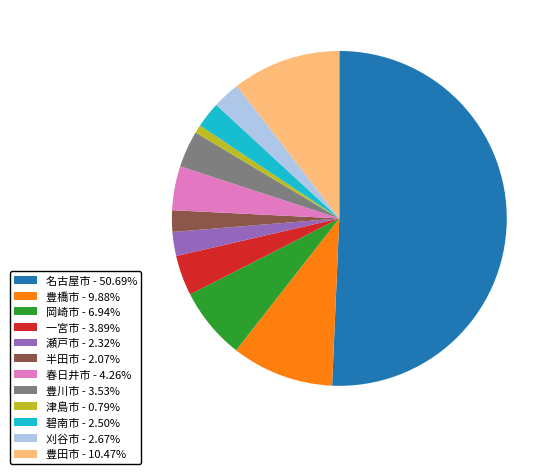

Does 豊橋市 - 9.88% account for over 50% of the chart?

No